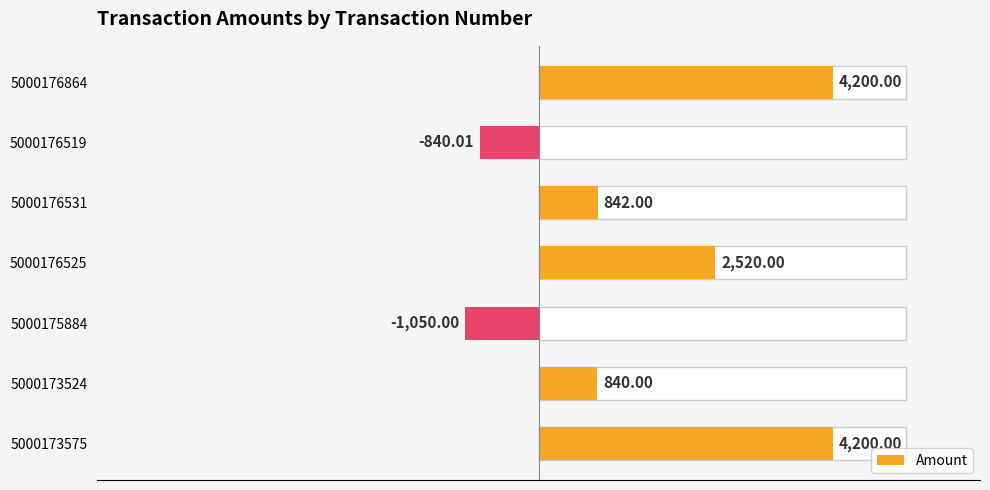

What is the difference between the maximum and minimum values?

5250.0